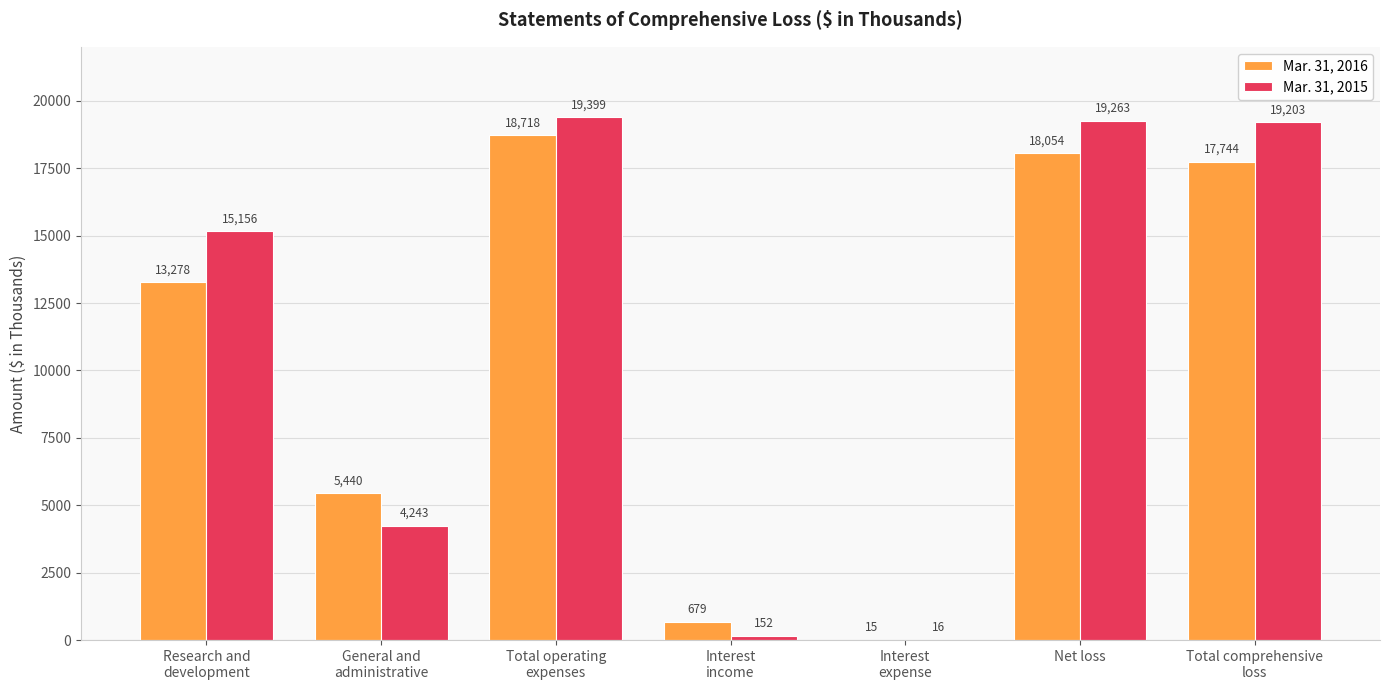

What is the highest value of the Mar. 31, 2016 series?

18718